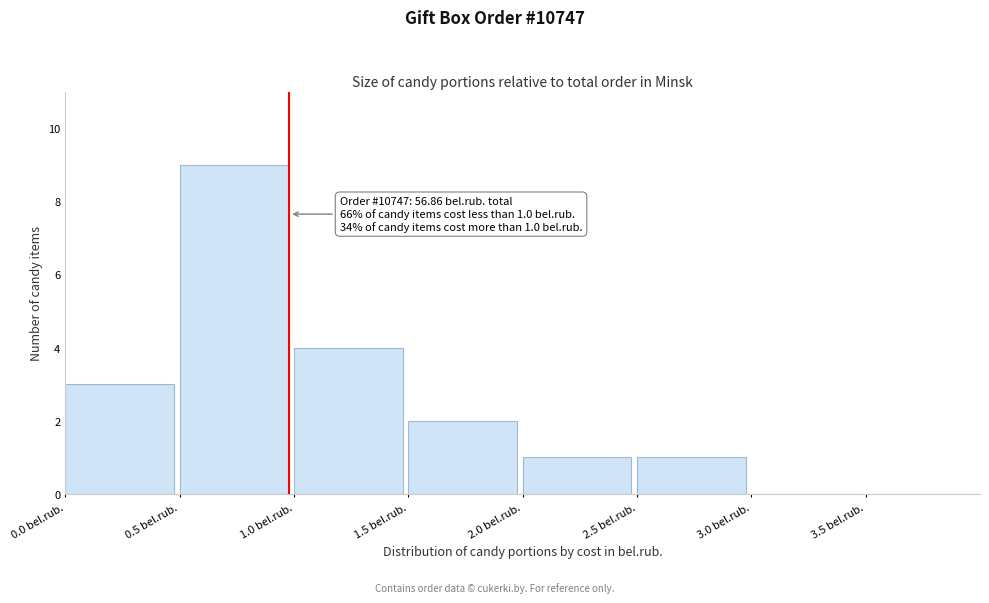

Which range on the x-axis has the tallest bar?

0.5 to 1.0